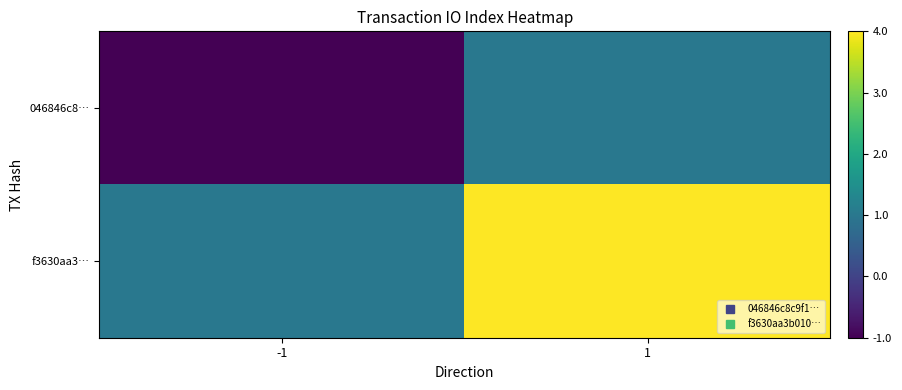

Rank the series at -1 from lowest to highest value.

046846c8…, f3630aa3…